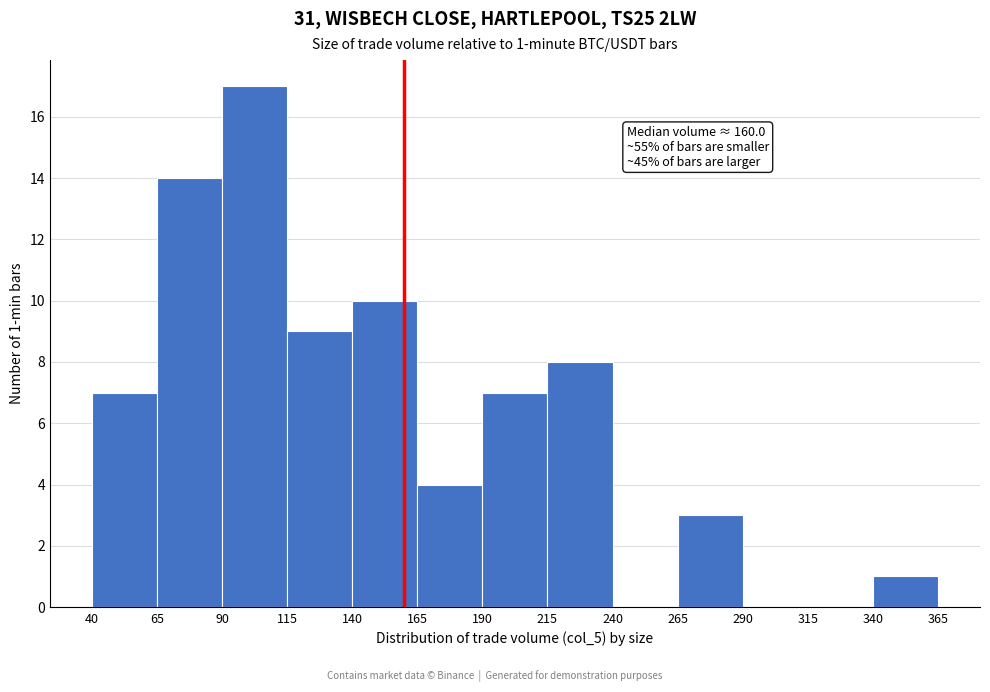

Over which range of the x-axis is the bar tallest?

90 to 115